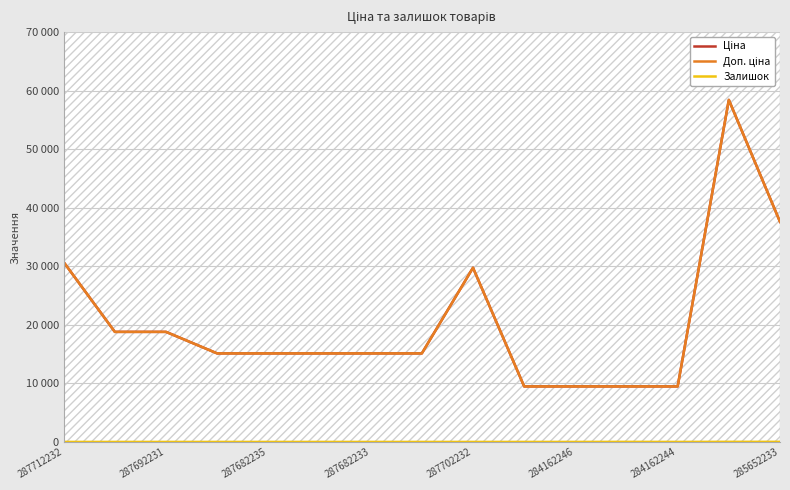

What is the total value across all series at 287692231?

37593.6